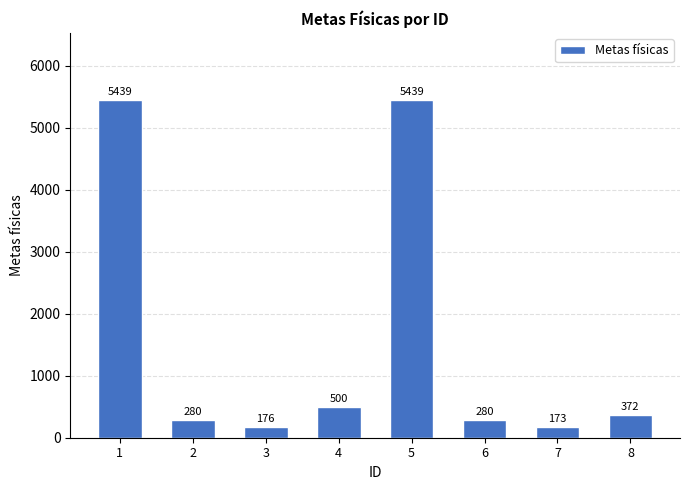

What is the sum of the values at 5 and 8?

5811